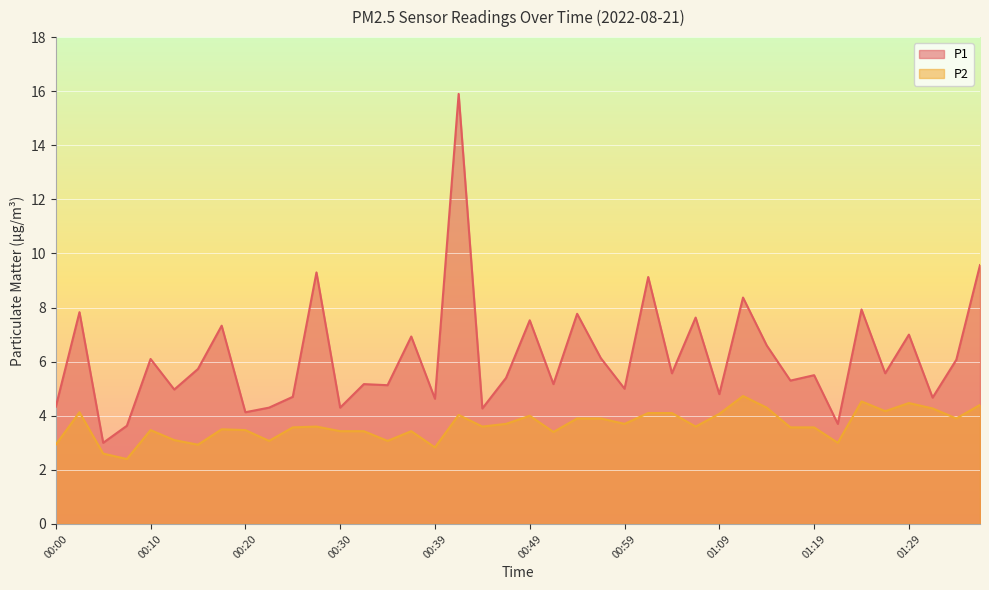

Rank the categories by P2 value from highest to lowest.

01:11, 01:24, 01:29, 01:36, 01:14, 01:31, 01:26, 00:03, 01:02, 01:04, 01:09, 00:42, 00:49, 00:54, 00:57, 01:34, 00:47, 00:59, 00:27, 00:44, 01:07, 00:25, 01:16, 01:19, 00:18, 00:10, 00:20, 00:30, 00:32, 00:37, 00:52, 00:13, 00:22, 00:35, 01:21, 00:00, 00:15, 00:39, 00:05, 00:08